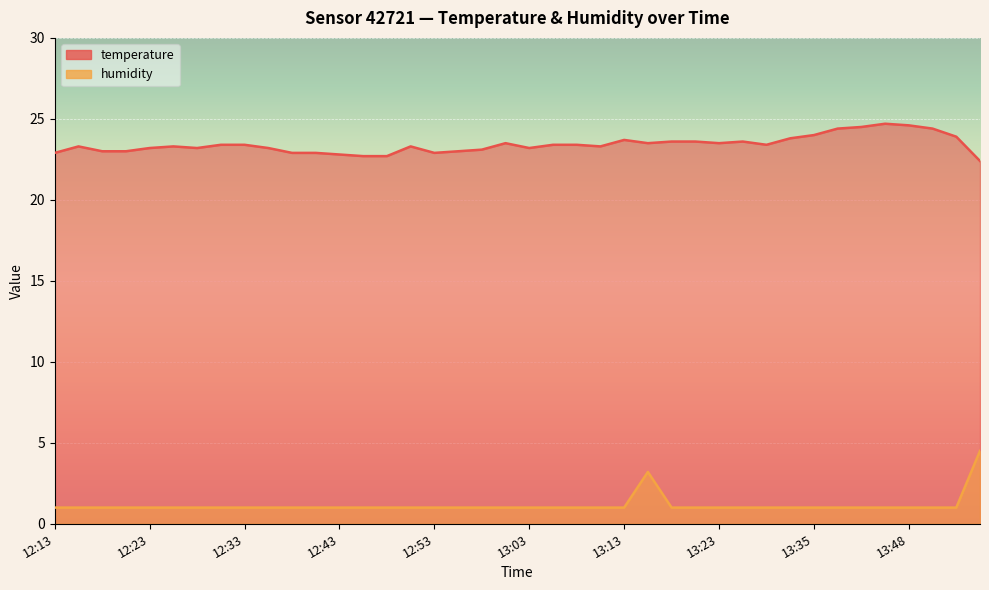

Reading left to right, extract all data points from this chart.

temperature: 12:13=22.9	12:16=23.3	12:18=23.0	12:21=23.0	12:23=23.2	12:26=23.3	12:28=23.2	12:31=23.4	12:33=23.4	12:36=23.2	12:38=22.9	12:41=22.9	12:43=22.8	12:46=22.7	12:48=22.7	12:51=23.3	12:53=22.9	12:56=23.0	12:58=23.1	13:01=23.5	13:03=23.2	13:06=23.4	13:08=23.4	13:11=23.3	13:13=23.7	13:16=23.5	13:18=23.6	13:21=23.6	13:23=23.5	13:26=23.6	13:31=23.4	13:33=23.8	13:35=24.0	13:38=24.4	13:40=24.5	13:45=24.7	13:48=24.6	13:50=24.4	13:53=23.9	14:00=22.4
humidity: 12:13=1.0	12:16=1.0	12:18=1.0	12:21=1.0	12:23=1.0	12:26=1.0	12:28=1.0	12:31=1.0	12:33=1.0	12:36=1.0	12:38=1.0	12:41=1.0	12:43=1.0	12:46=1.0	12:48=1.0	12:51=1.0	12:53=1.0	12:56=1.0	12:58=1.0	13:01=1.0	13:03=1.0	13:06=1.0	13:08=1.0	13:11=1.0	13:13=1.0	13:16=3.2	13:18=1.0	13:21=1.0	13:23=1.0	13:26=1.0	13:31=1.0	13:33=1.0	13:35=1.0	13:38=1.0	13:40=1.0	13:45=1.0	13:48=1.0	13:50=1.0	13:53=1.0	14:00=4.5